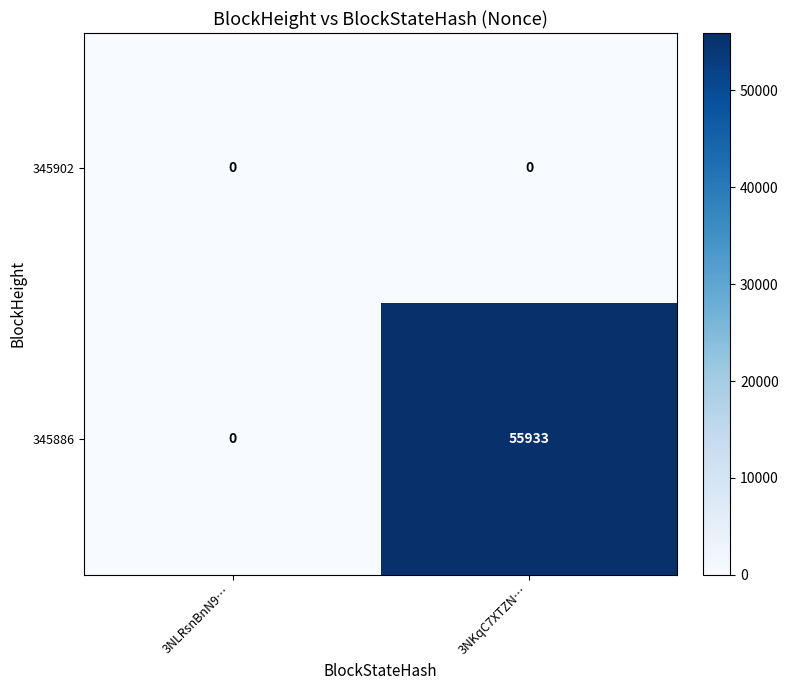

What is the difference between the highest and lowest values at 3NKqC7XTZN…?

55933